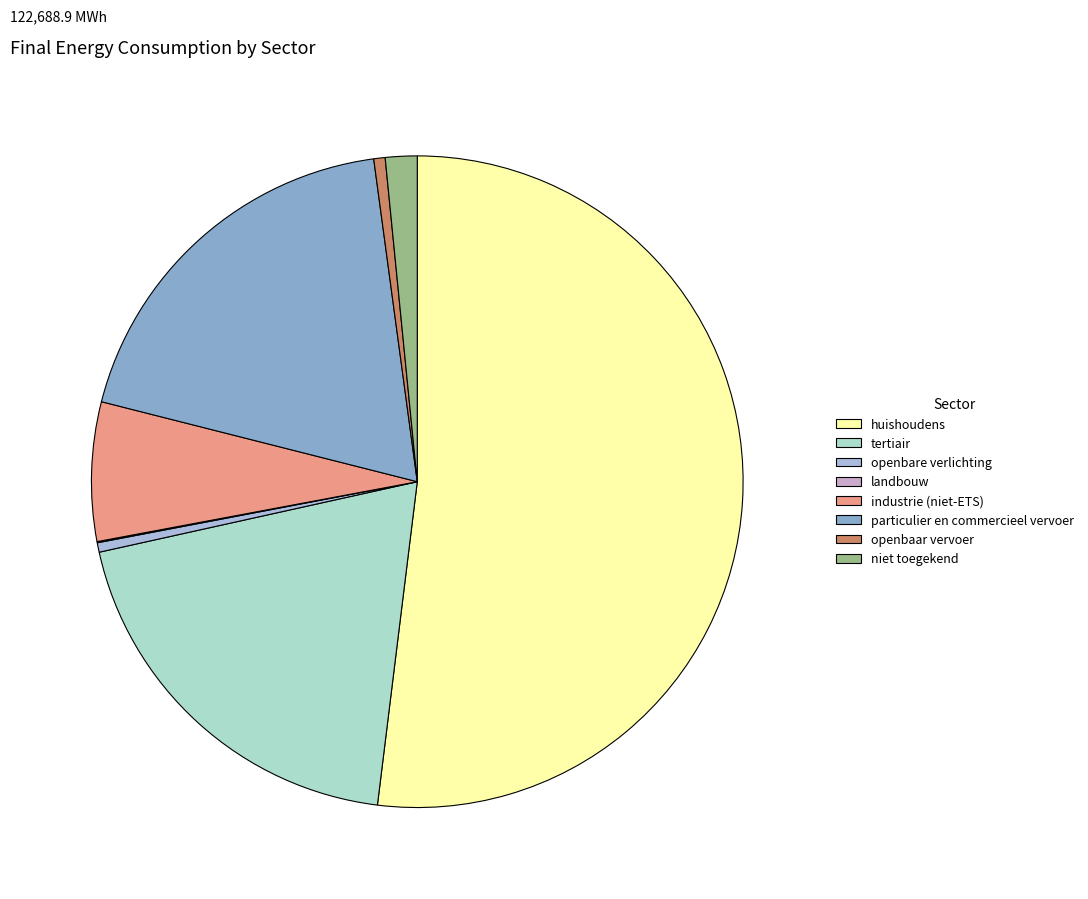

What percentage is the tertiair slice, to the nearest percent?

20%